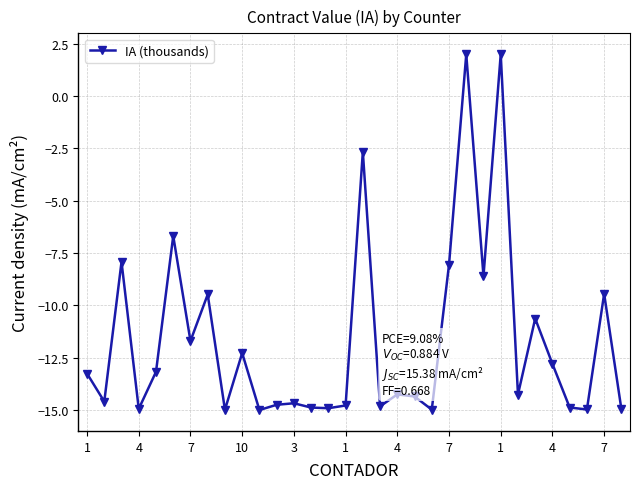

How many series are shown in this chart?

1